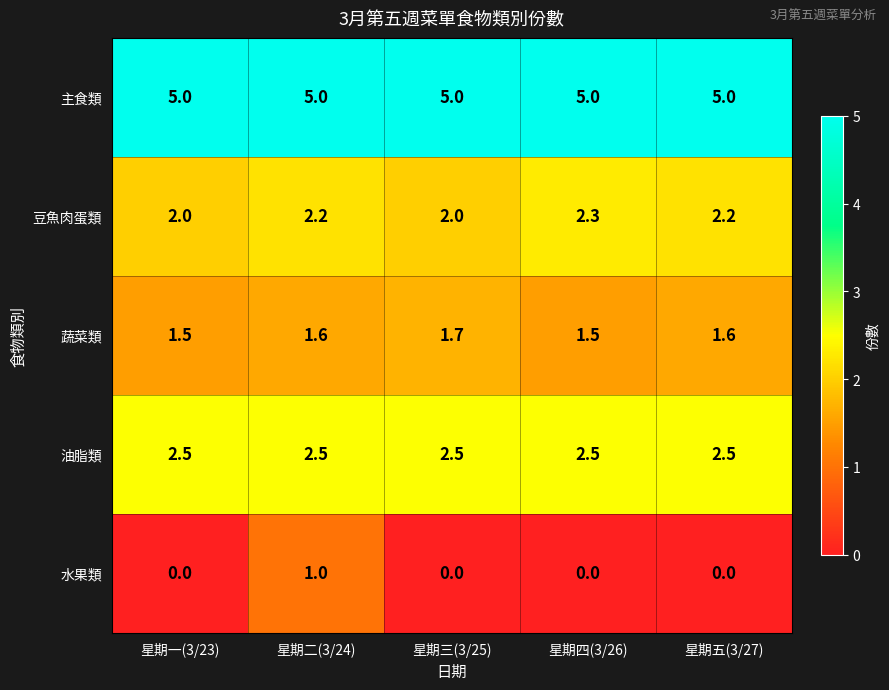

Count the 蔬菜類 values in the range 1 to 2.

5